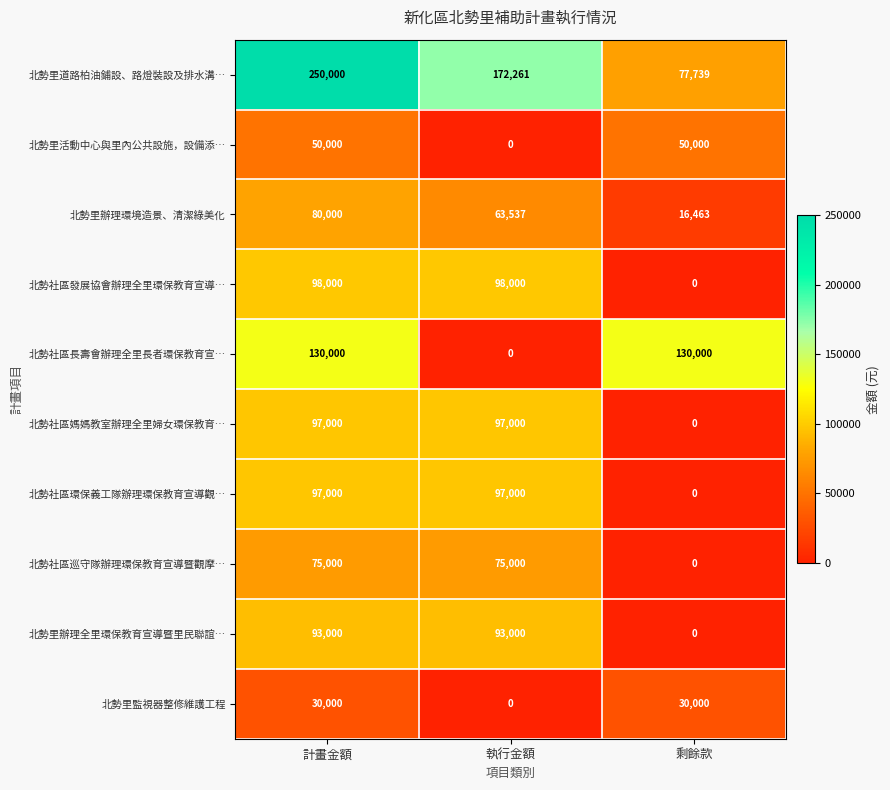

Is the value of 北勢社區媽媽教室辦理全里婦女環保教育… at 計畫金額 greater than the value of 北勢里道路柏油鋪設、路燈裝設及排水溝… at 執行金額?

No